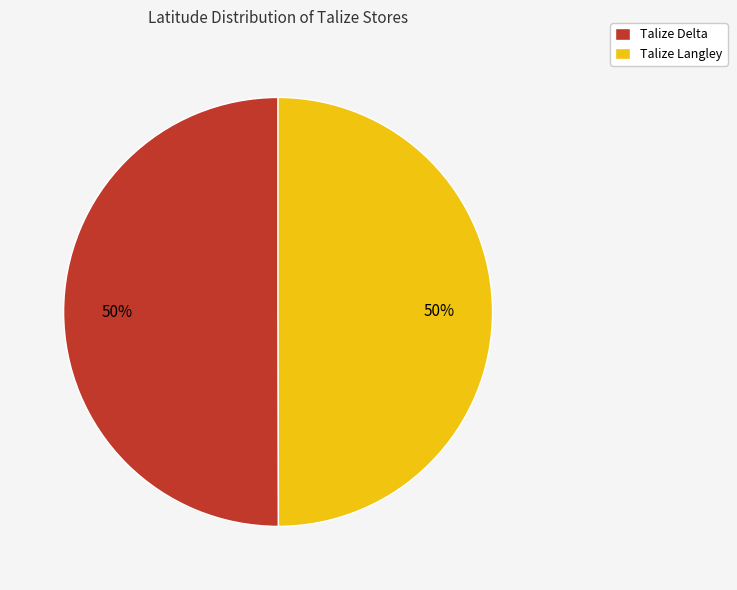

What is the ratio of the value at Talize Delta to the value at Talize Langley?

1.0